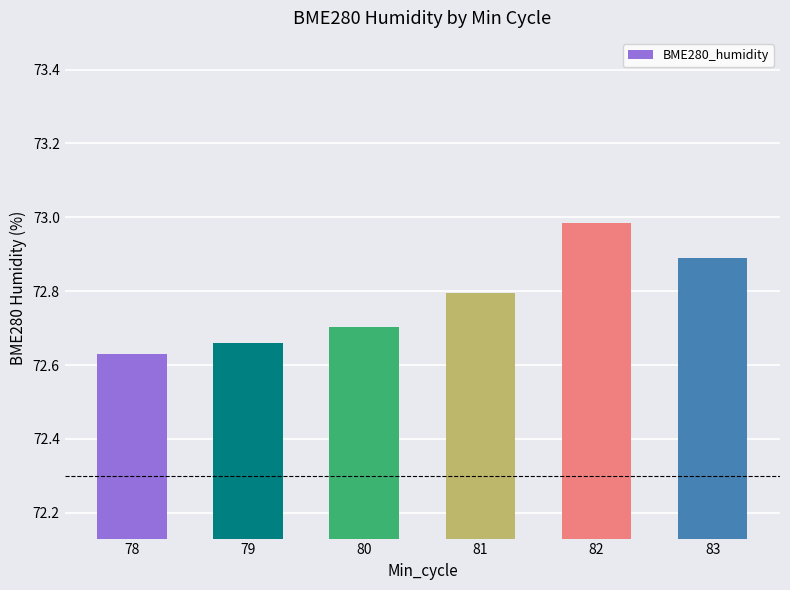

What is the average value?

72.8